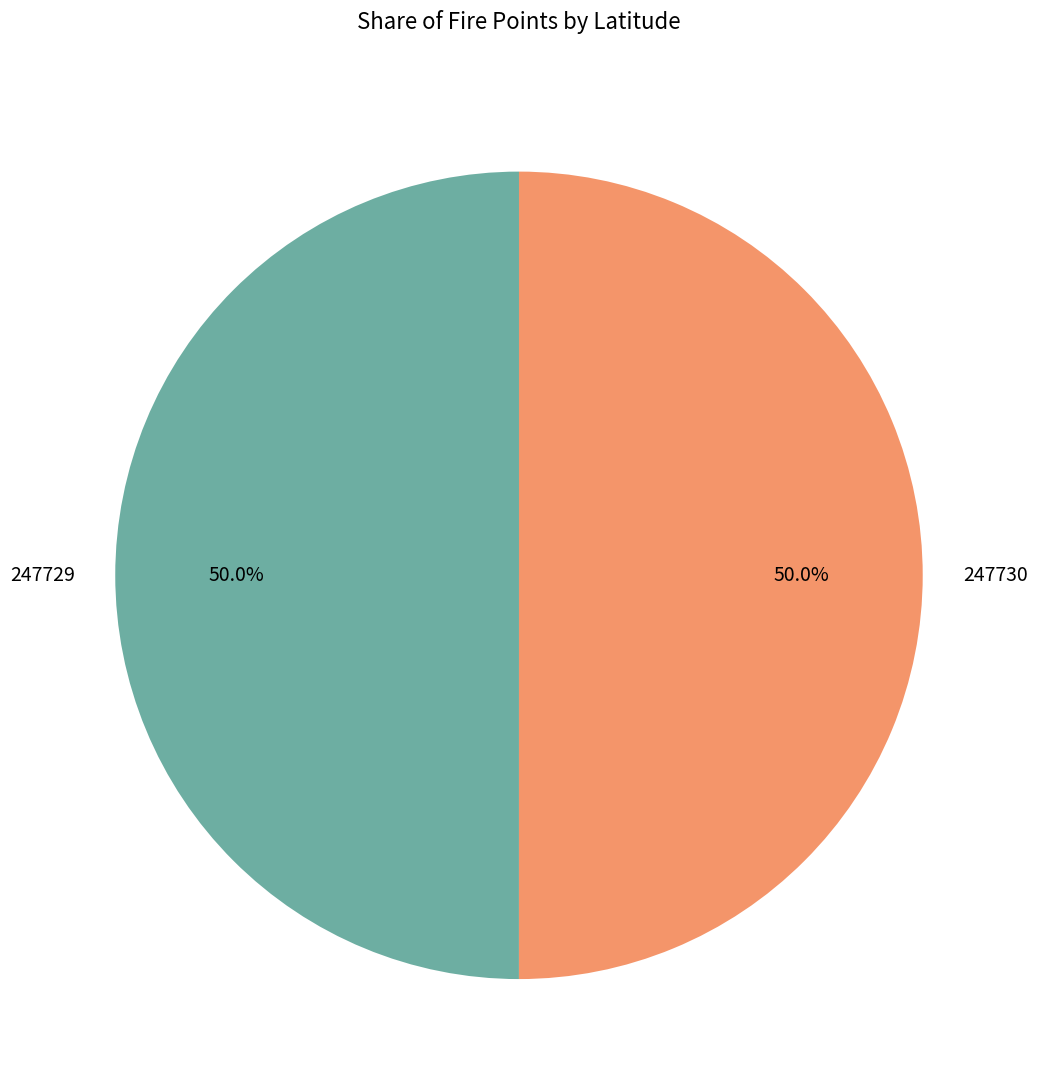

What is the total percentage of 247729 and 247730?

100.0%